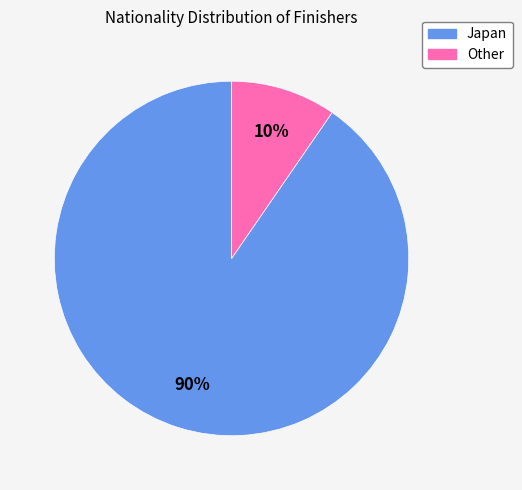

Rank the categories by value from highest to lowest.

Japan, Other